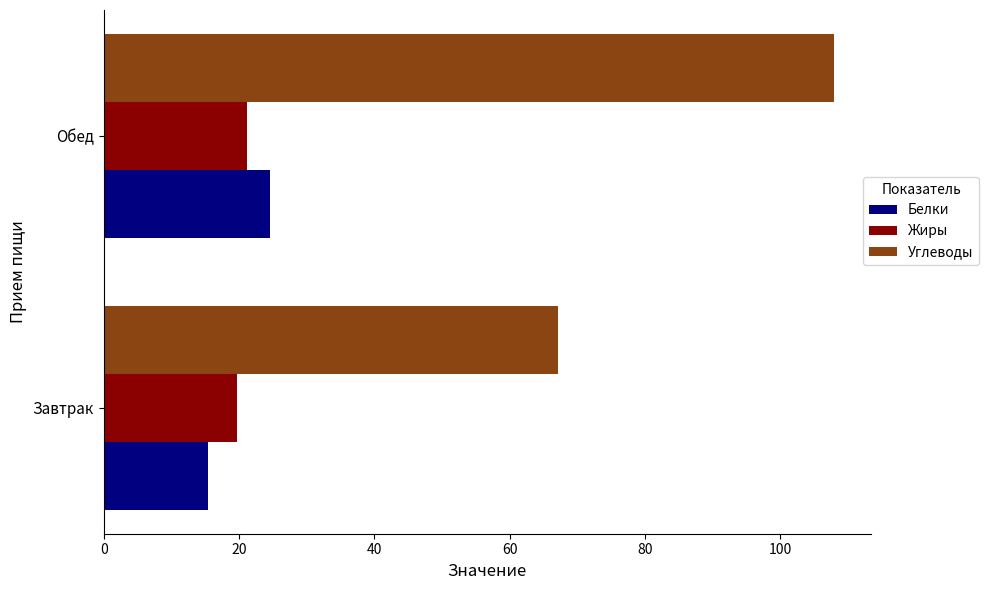

What is the approximate value of Жиры at Завтрак?

19.7